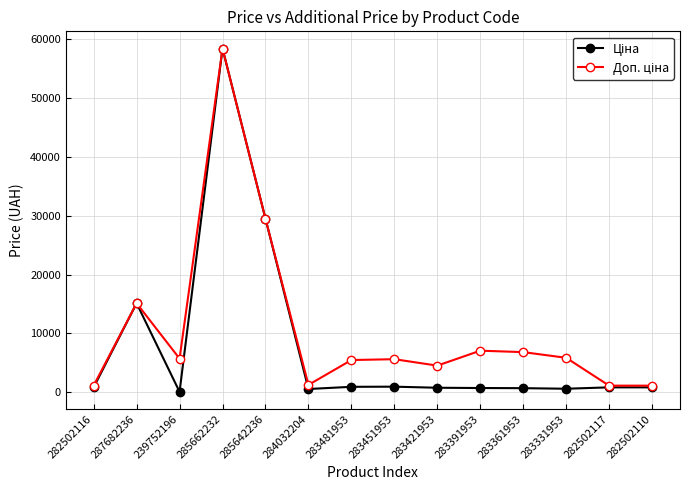

What is the total value across all series at 285662232?

116853.1